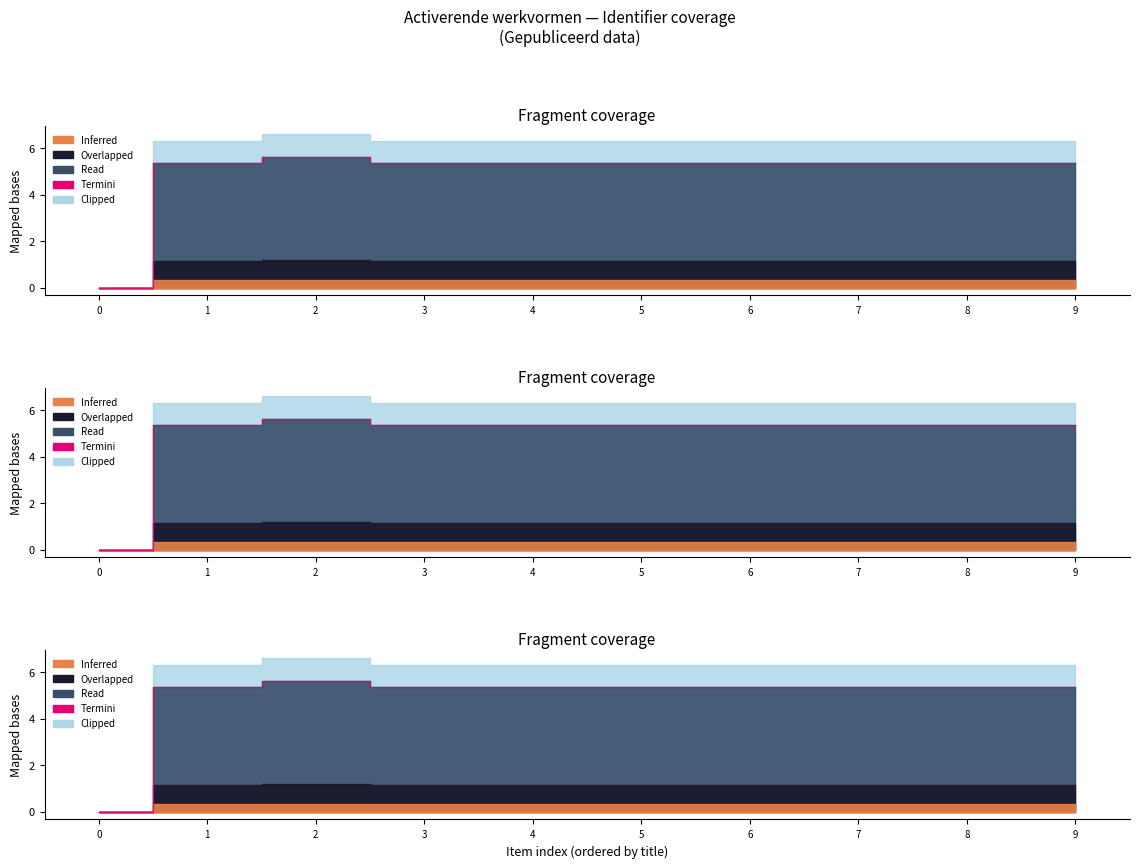

What is the approximate value at 3?

5.4